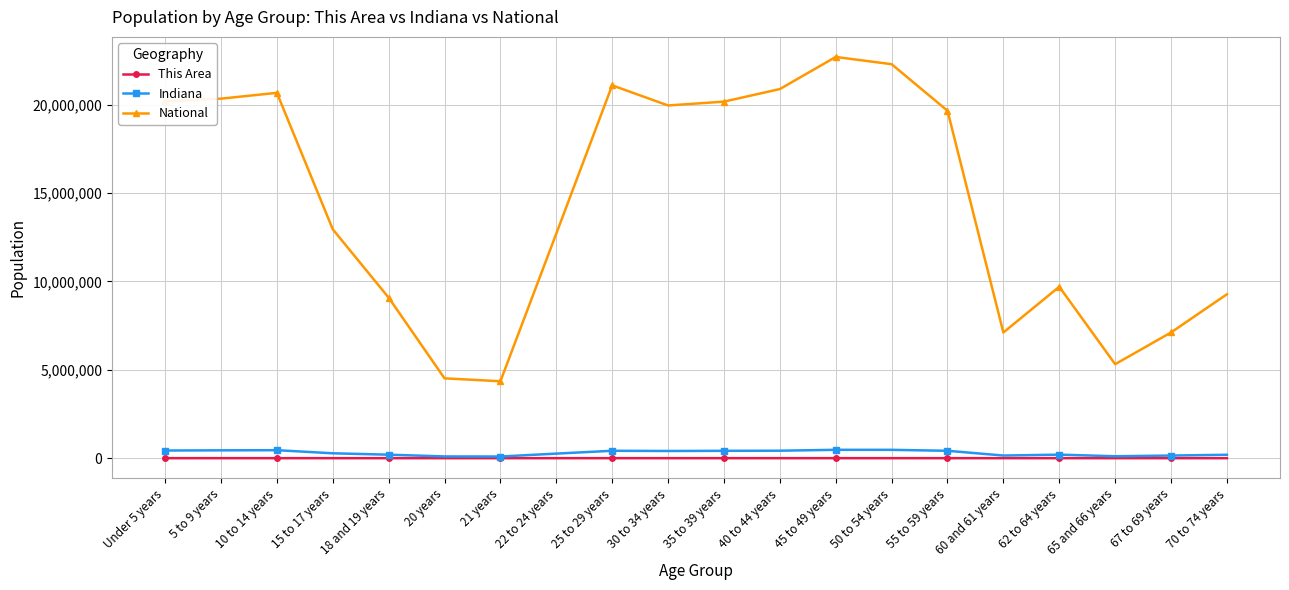

The value of National at 21 years is 4354294. True or false?

True